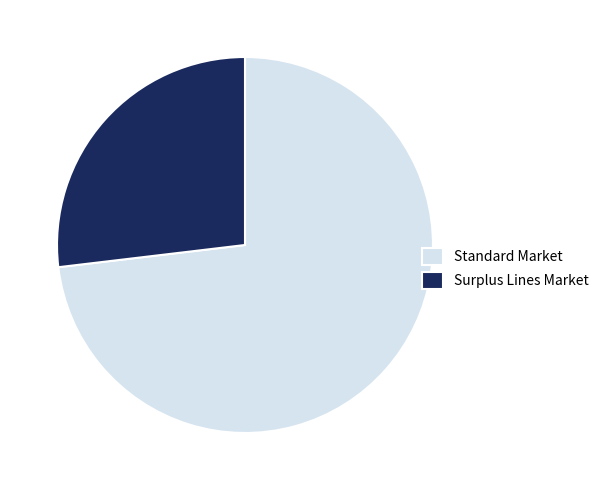

What is the ratio of the value at Surplus Lines Market to the value at Standard Market?

0.4